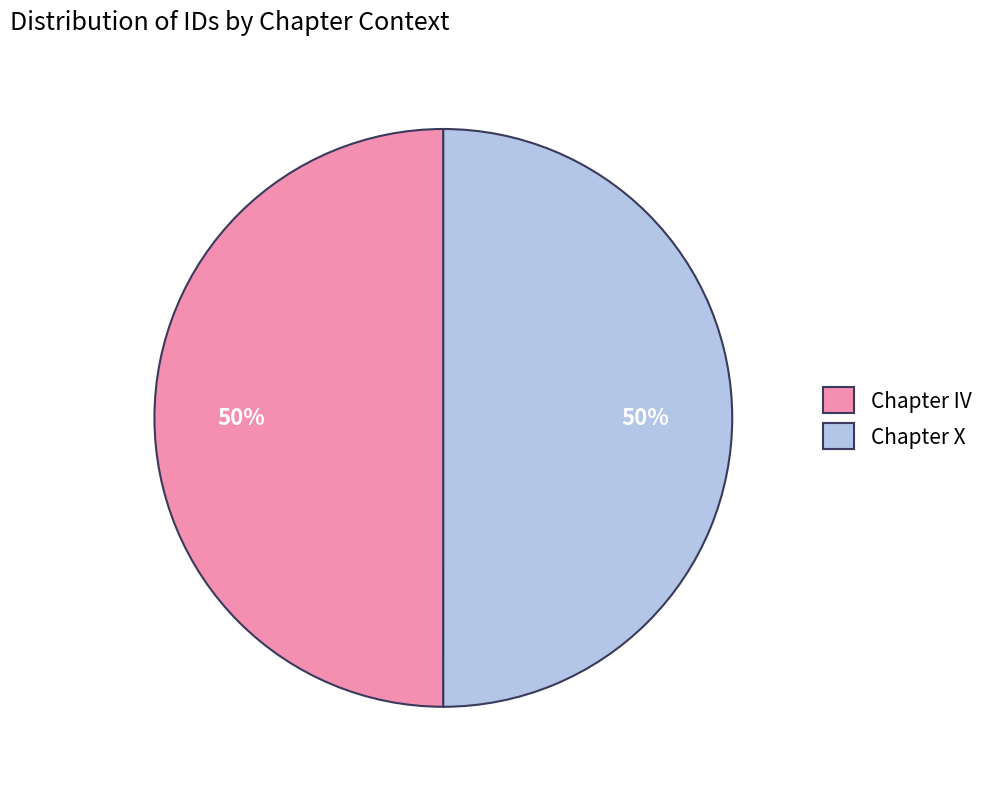

Combined, do Chapter IV and Chapter X account for over 50%?

Yes